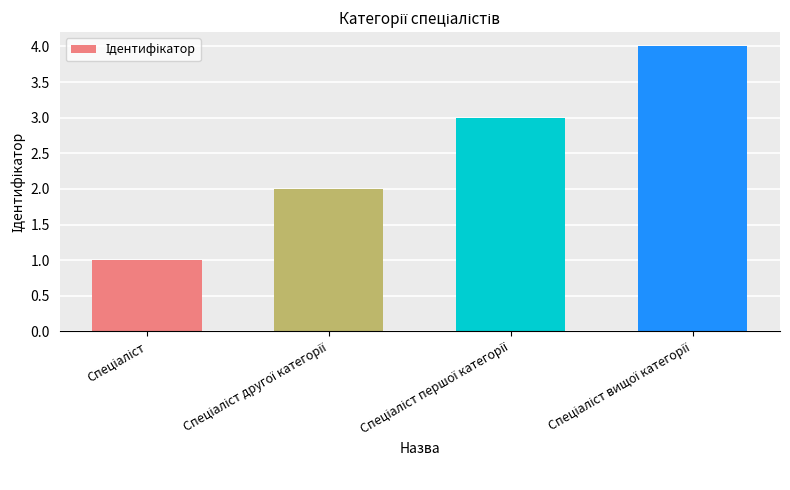

What is the maximum value shown in the chart?

4